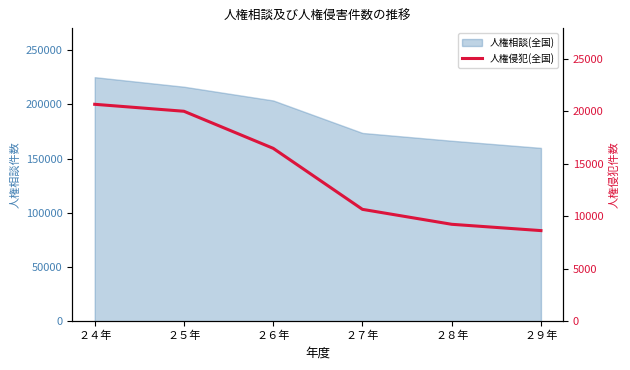

What is the difference between the maximum and minimum values?

12031